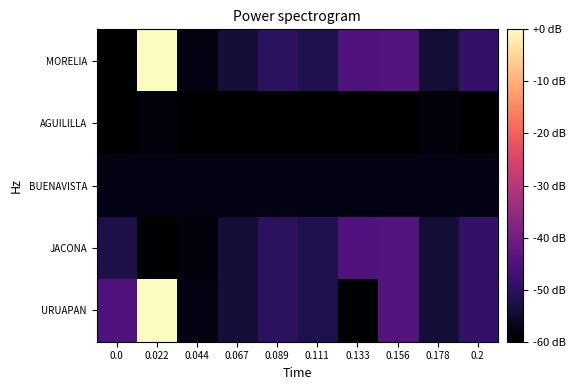

Rank the series by their maximum value, from lowest to highest.

AGUILILLA, BUENAVISTA, JACONA, MORELIA, URUAPAN